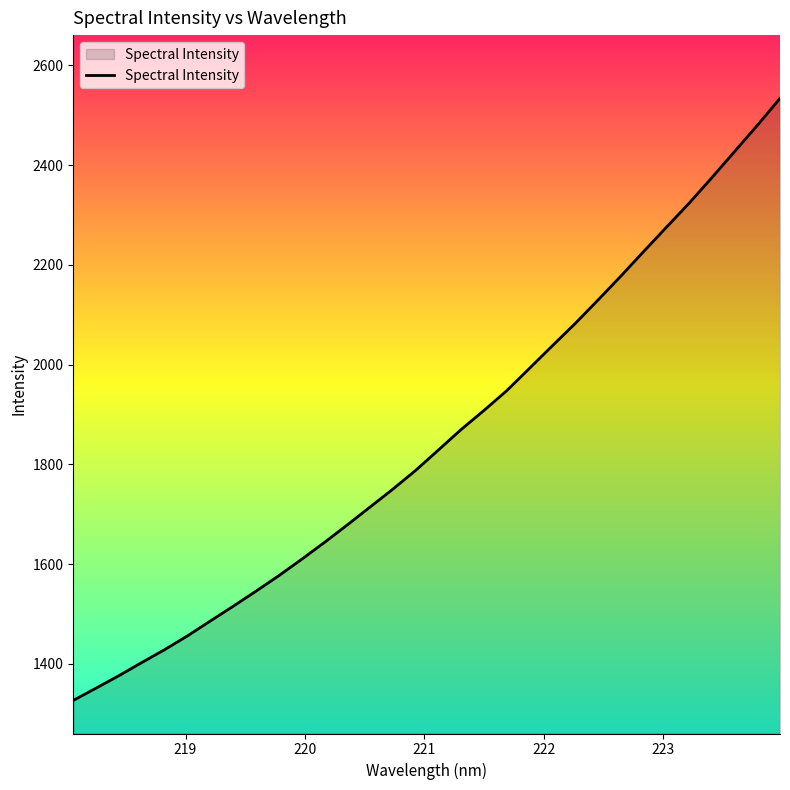

What is the difference between the maximum and minimum values?

1207.2